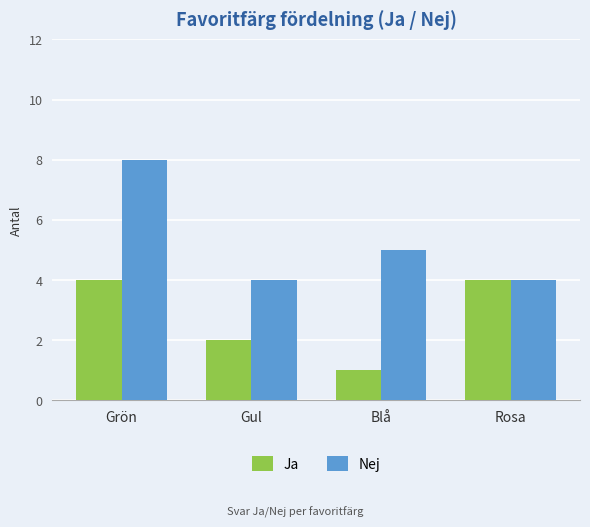

What is the lowest value of the Nej series?

4